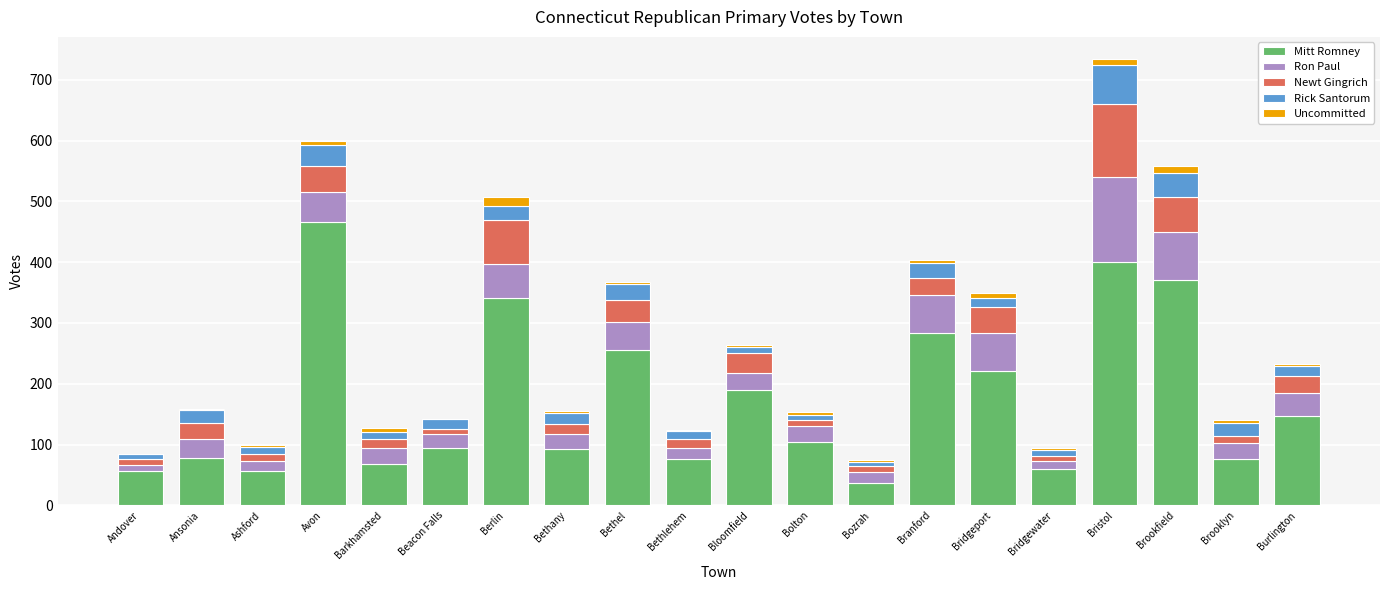

Which category has the highest value in the Mitt Romney series?

Avon